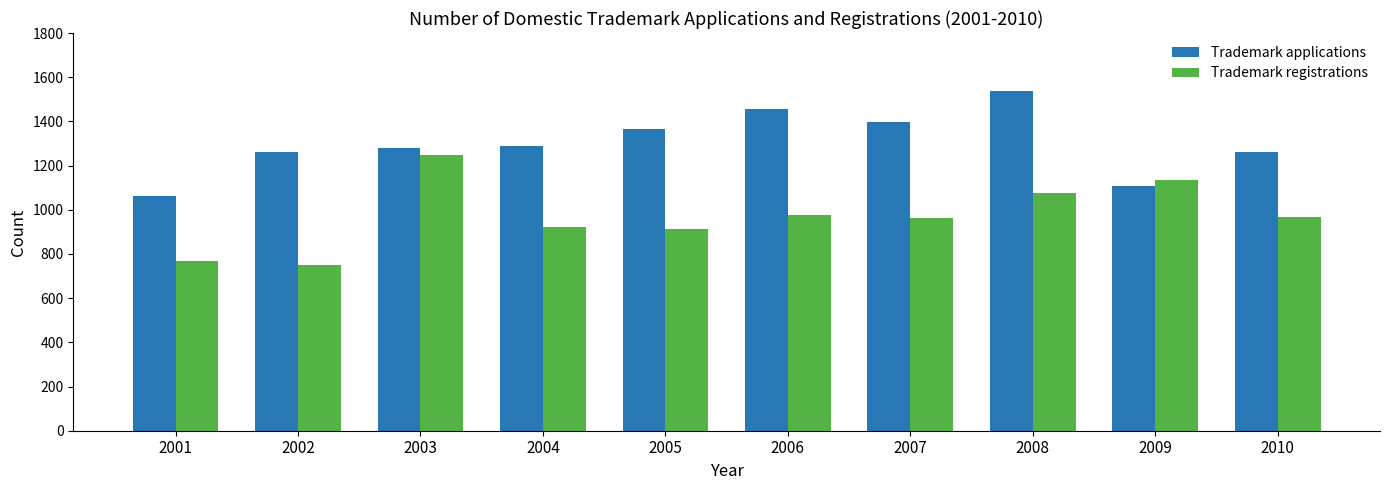

Is it true that Trademark applications equals 1260 at 2010?

True